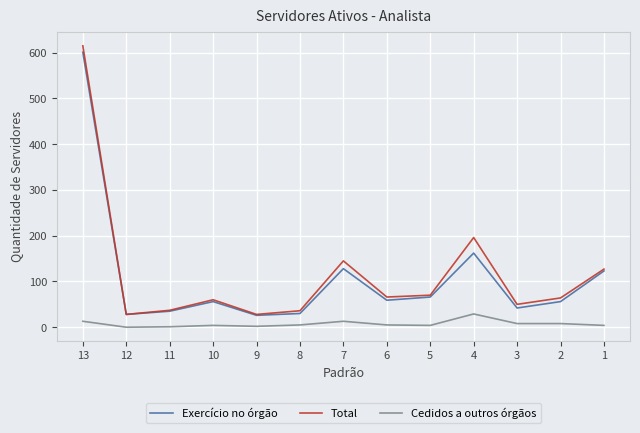

At 4, list the series in order from largest to smallest.

Total, Exercício no órgão, Cedidos a outros órgãos